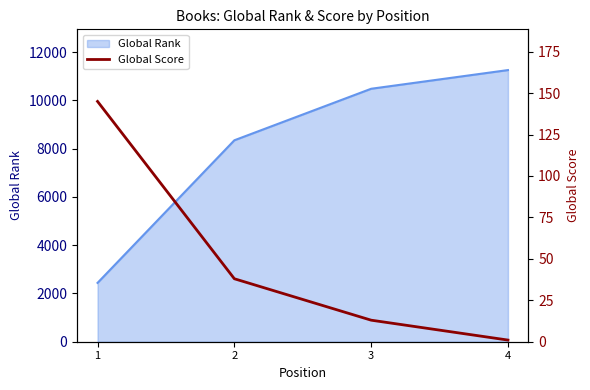

Does the chart have visible grid lines?

No